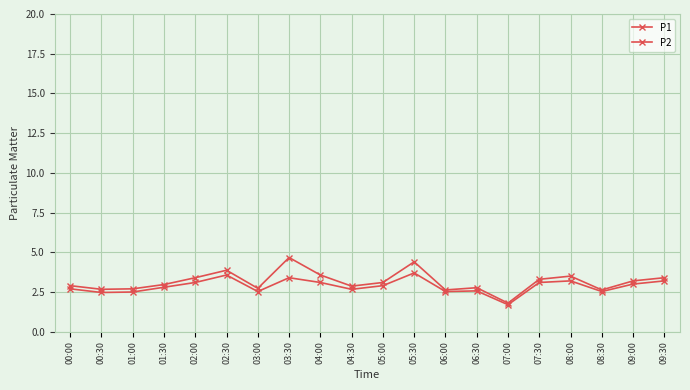

How many lines are shown in the chart?

2